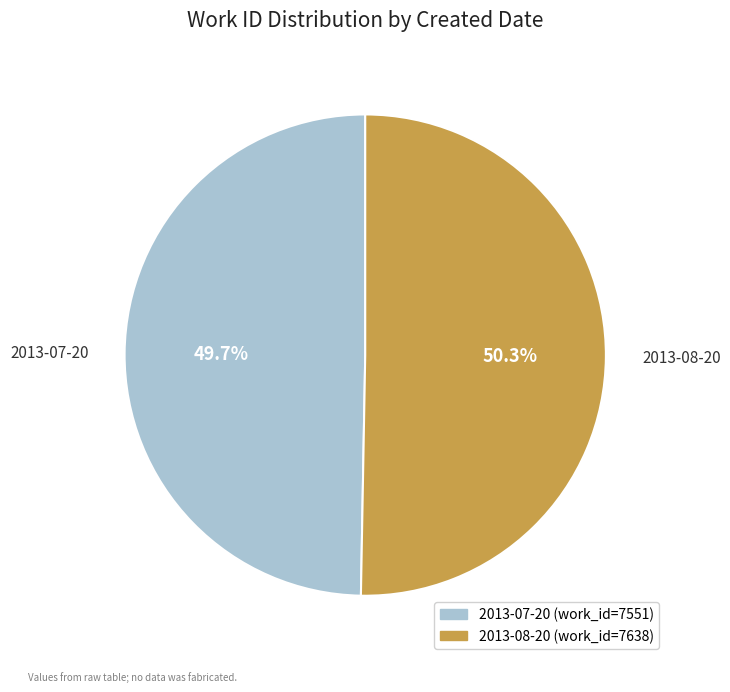

What is the largest slice in the pie chart?

2013-08-20